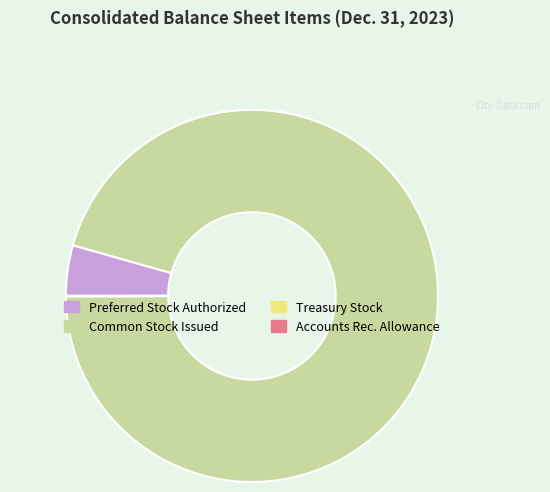

Is there a majority slice in this chart?

Yes